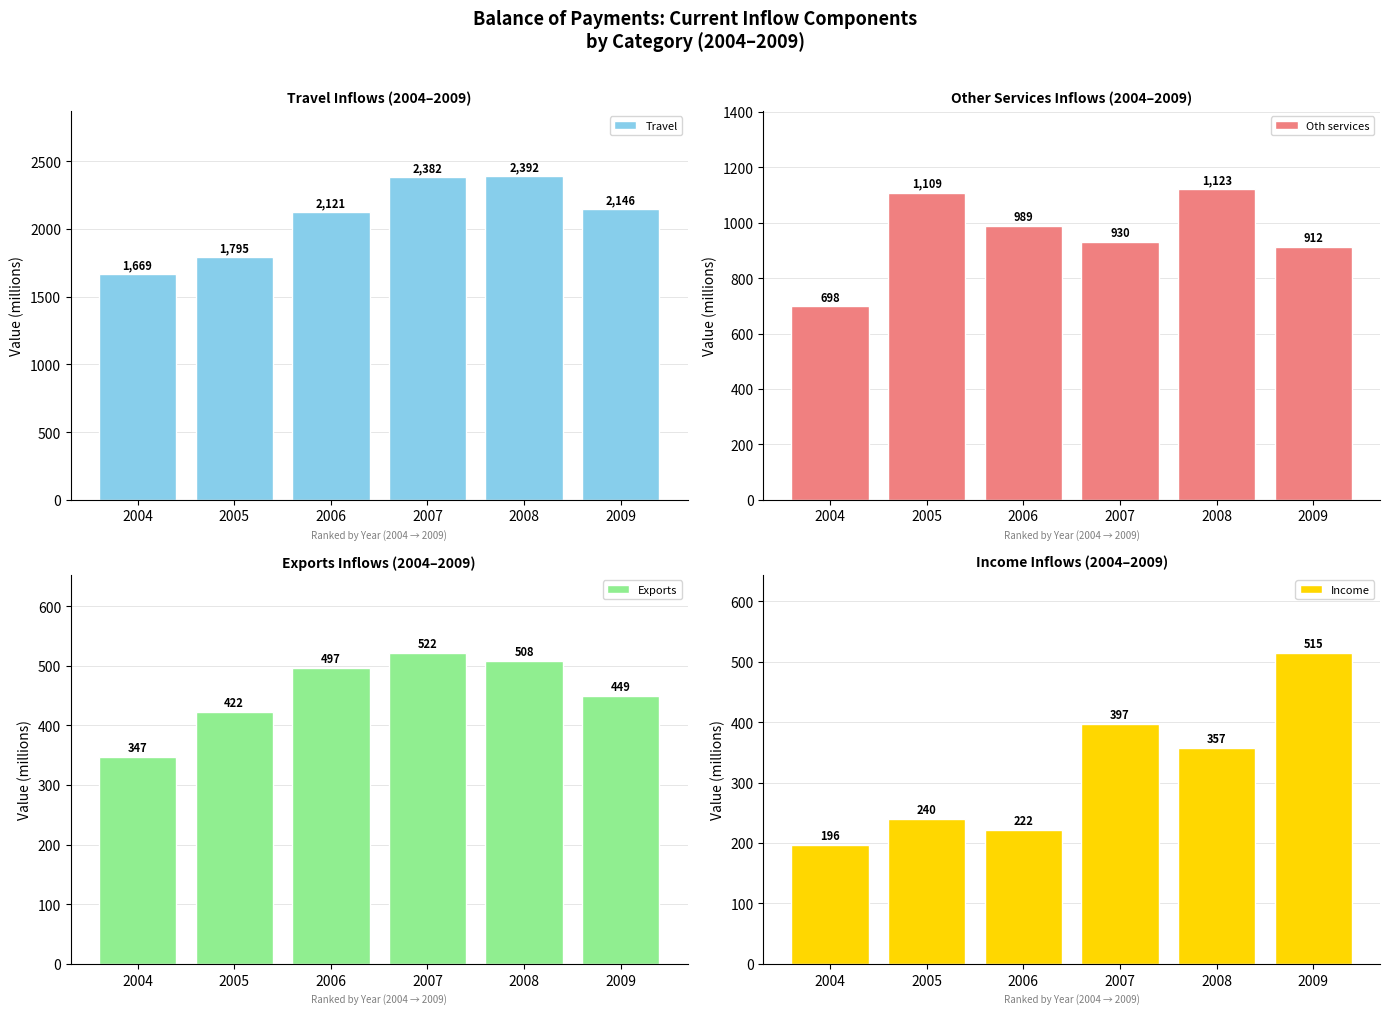

Read the Travel value at 2006, to the nearest 50.

2100